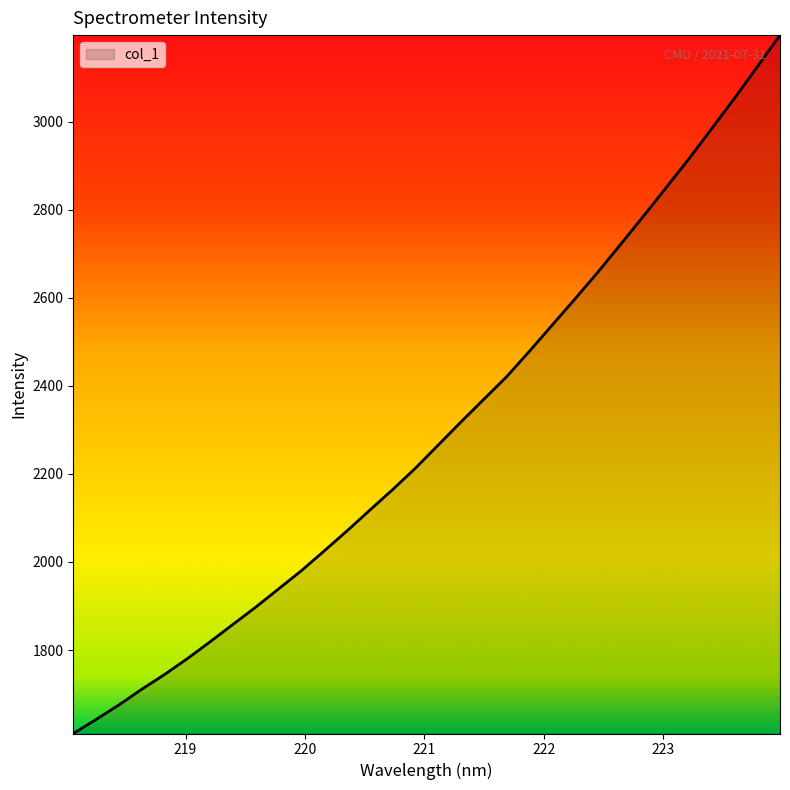

How many series are shown in this chart?

1